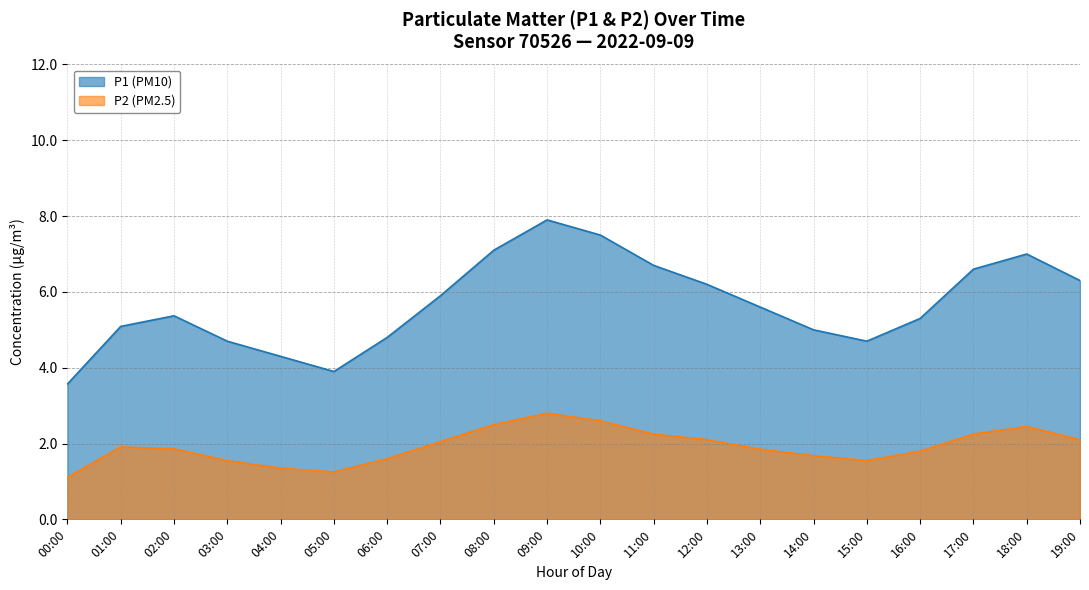

What is the approximate value of P2 at 08:00?

2.5